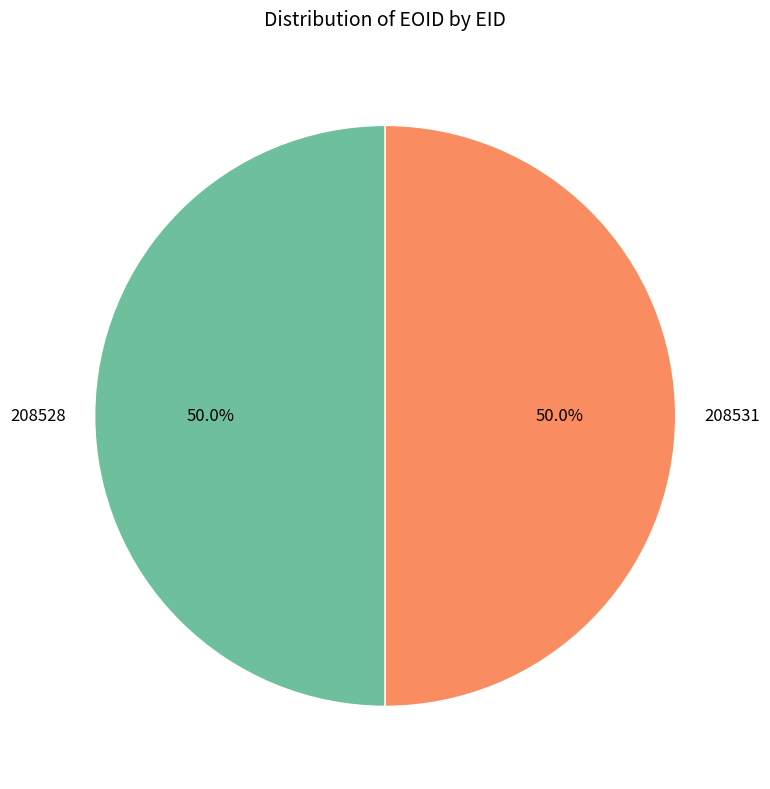

Do 208531 and 208528 together represent more than half of the pie?

Yes